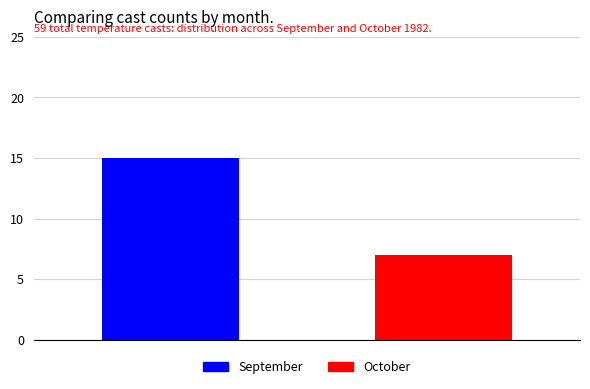

Which series has the largest range (max minus min)?

September